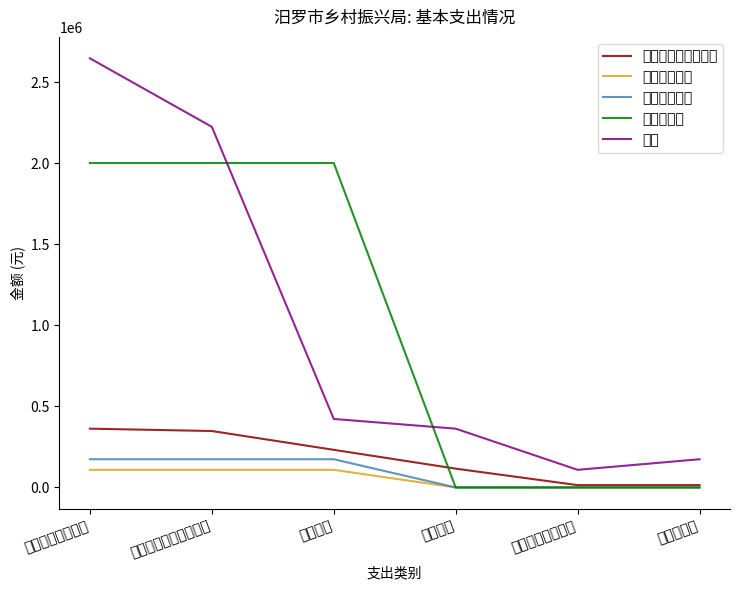

At 住房公积金, list the series in order from largest to smallest.

总计, 社会保障和就业支出, 卫生健康支出, 住房保障支出, 农林水支出